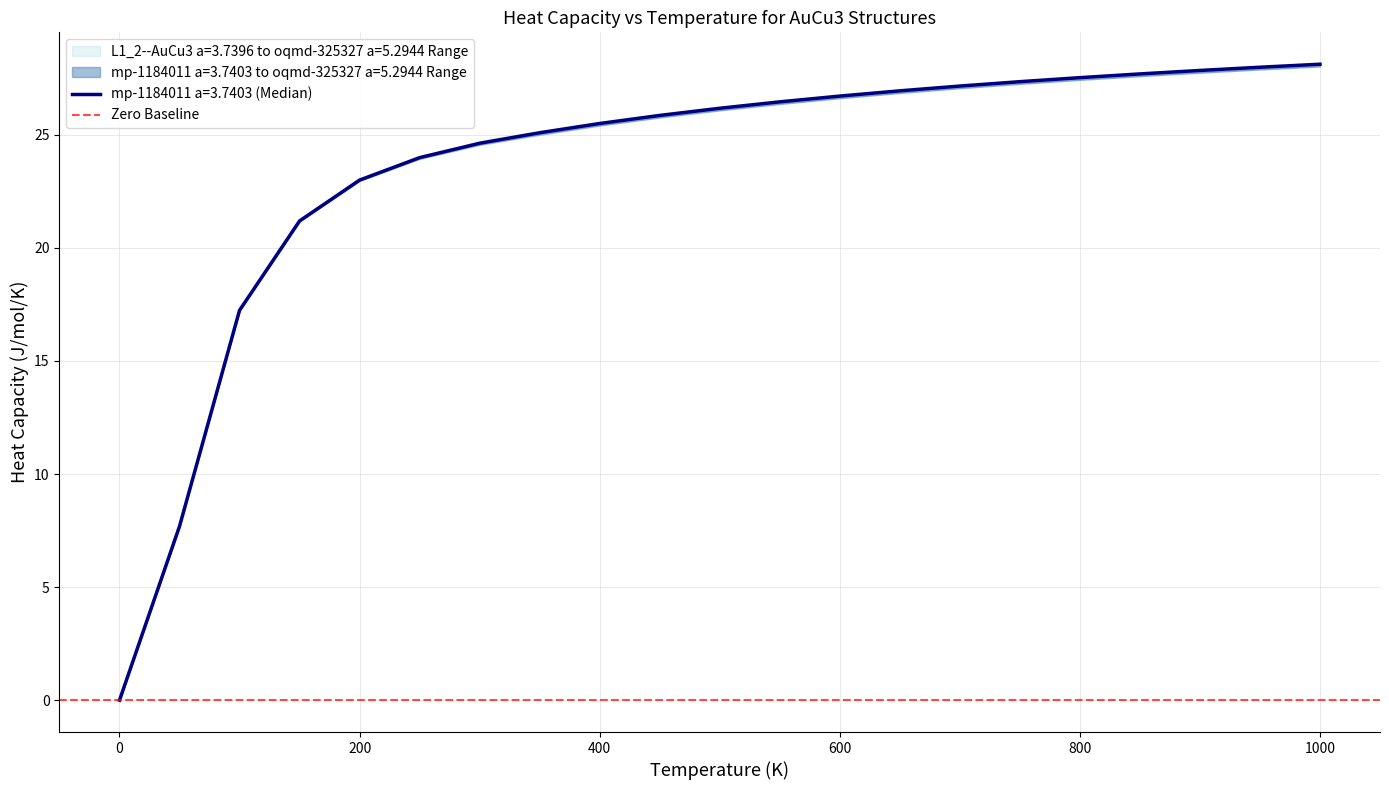

List the labels in order of mp-1184011 a=3.7403 value, largest first.

1000.0, 950.0, 900.0, 850.0, 800.0, 750.0, 700.0, 650.0, 600.0, 550.0, 500.0, 450.0, 400.0, 350.0, 300.0, 250.0, 200.0, 150.0, 100.0, 50.0, 0.0